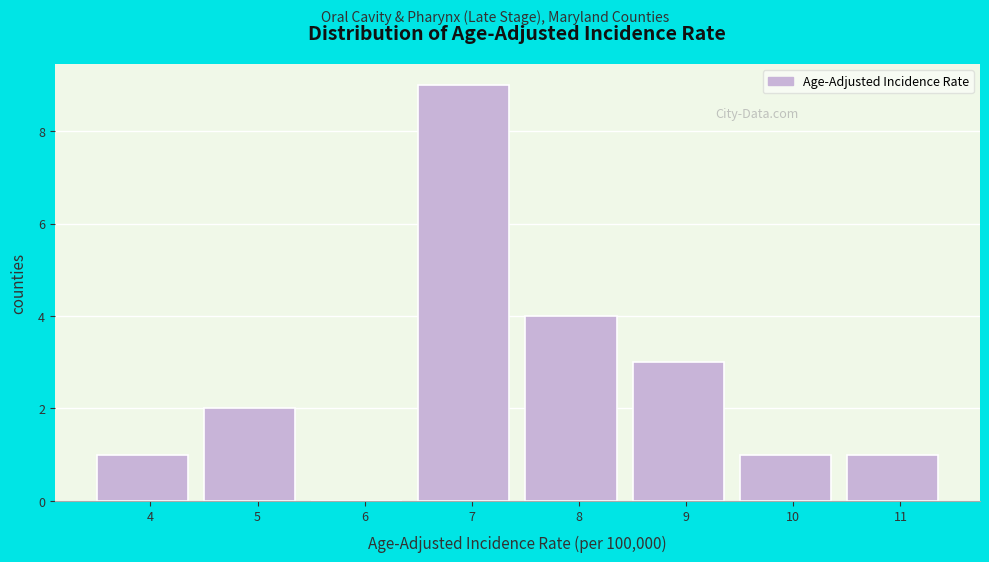

Reading left to right, what are all the values shown in this chart?

4=1	5=2	6=0	7=9	8=4	9=3	10=1	11=1